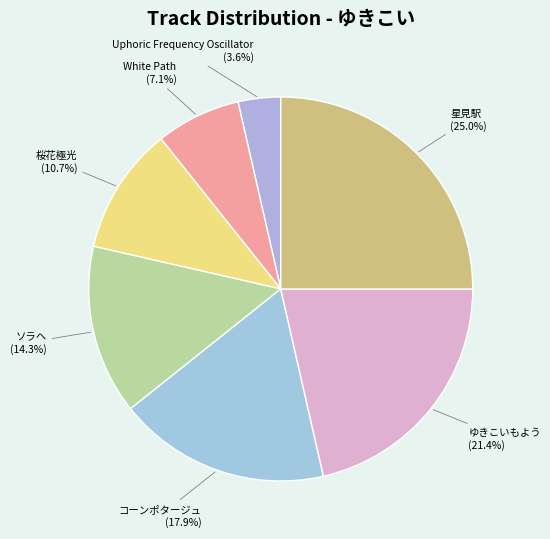

What percentage is the 桜花極光 slice, to the nearest percent?

11%